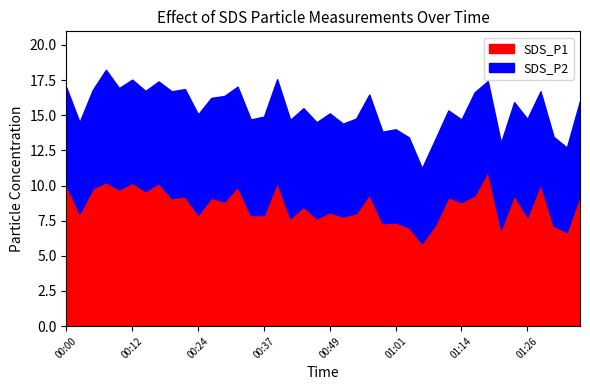

Rank the series by their maximum value, from highest to lowest.

SDS_P1, SDS_P2